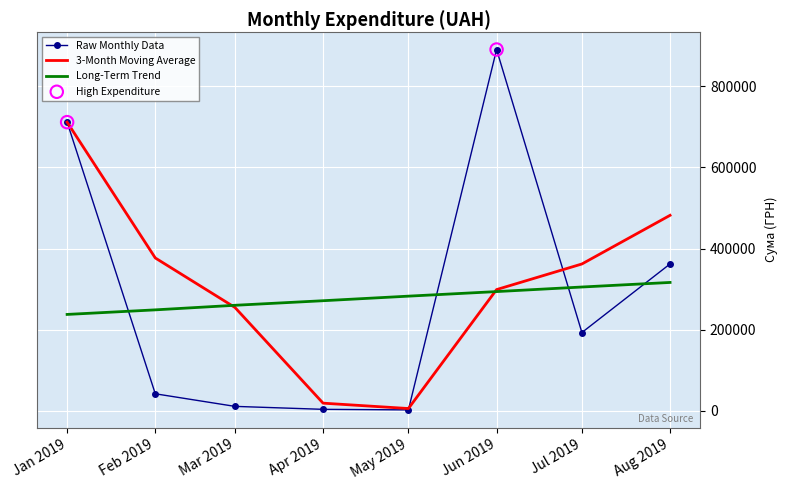

Between Feb 2019 and Jul 2019, which series saw the biggest shift?

Raw Monthly Data